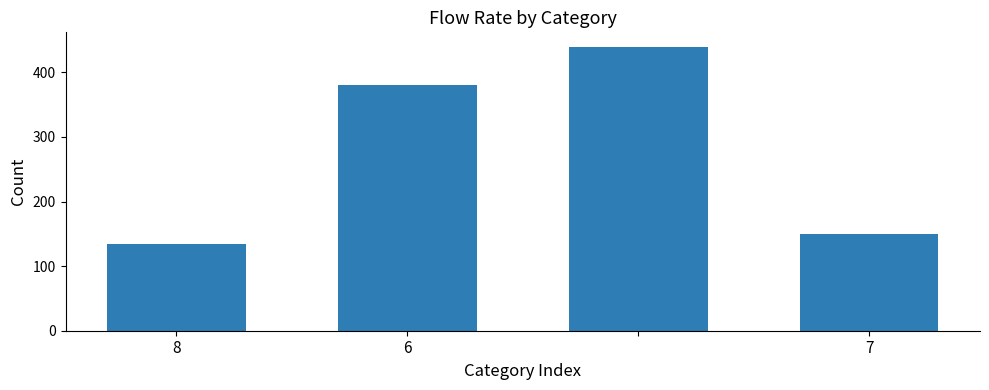

What is the value of the 3rd bar from the left?

440